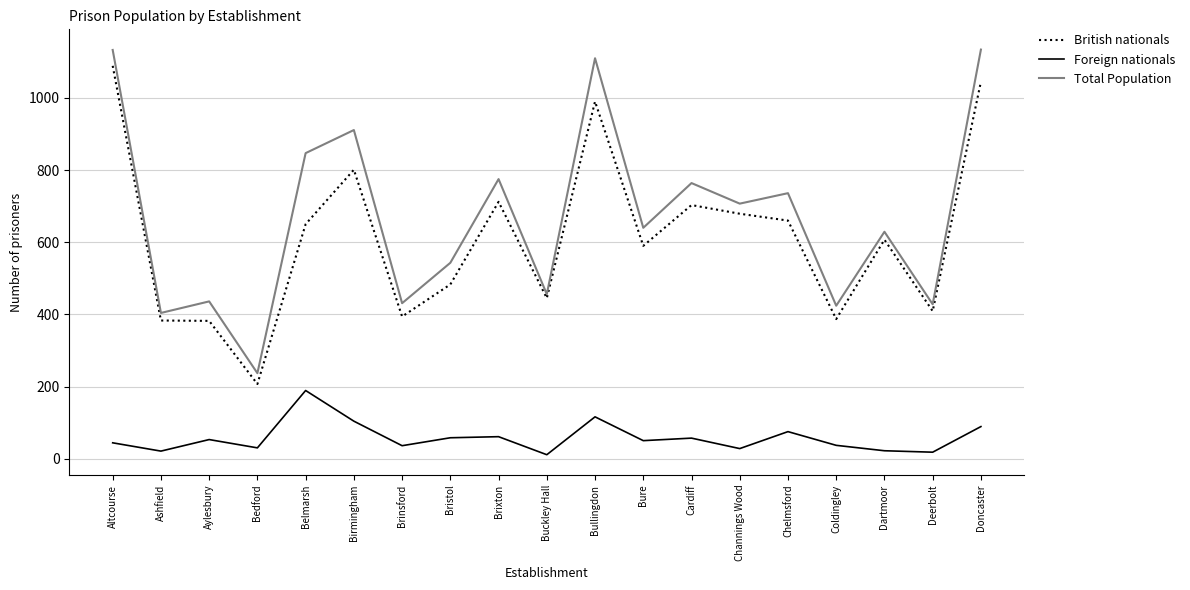

What is the difference between the highest and lowest values at Brixton?

714